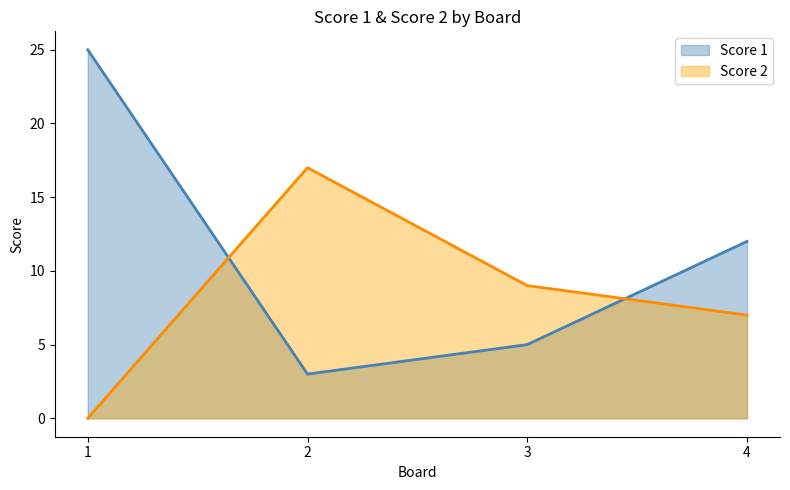

Rank the series by their average value, from highest to lowest.

Score 1, Score 2